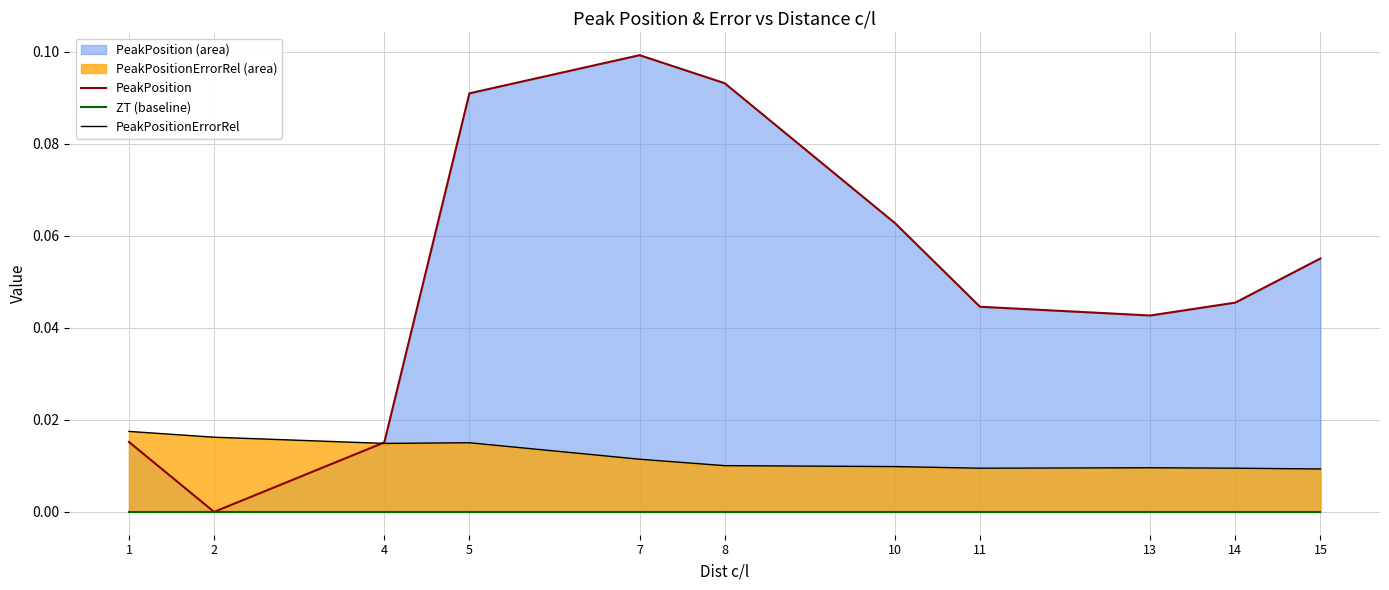

At which category is the sum across all series the highest?

7